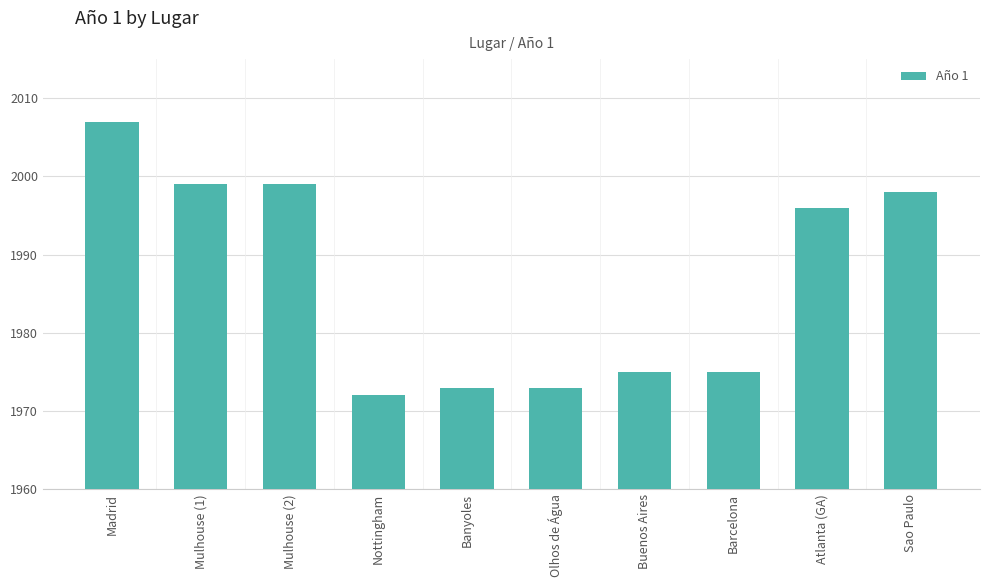

What is the label of the 2nd bar from the left?

Mulhouse (1)